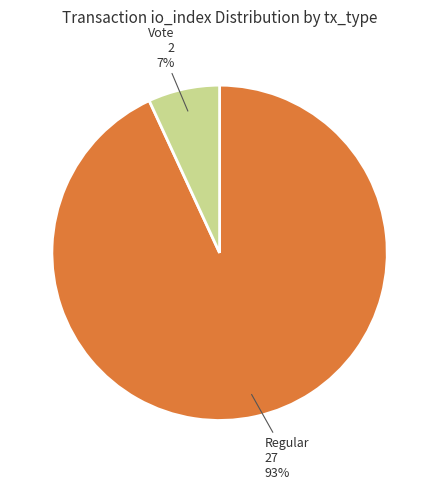

What is the largest slice in the pie chart?

Regular